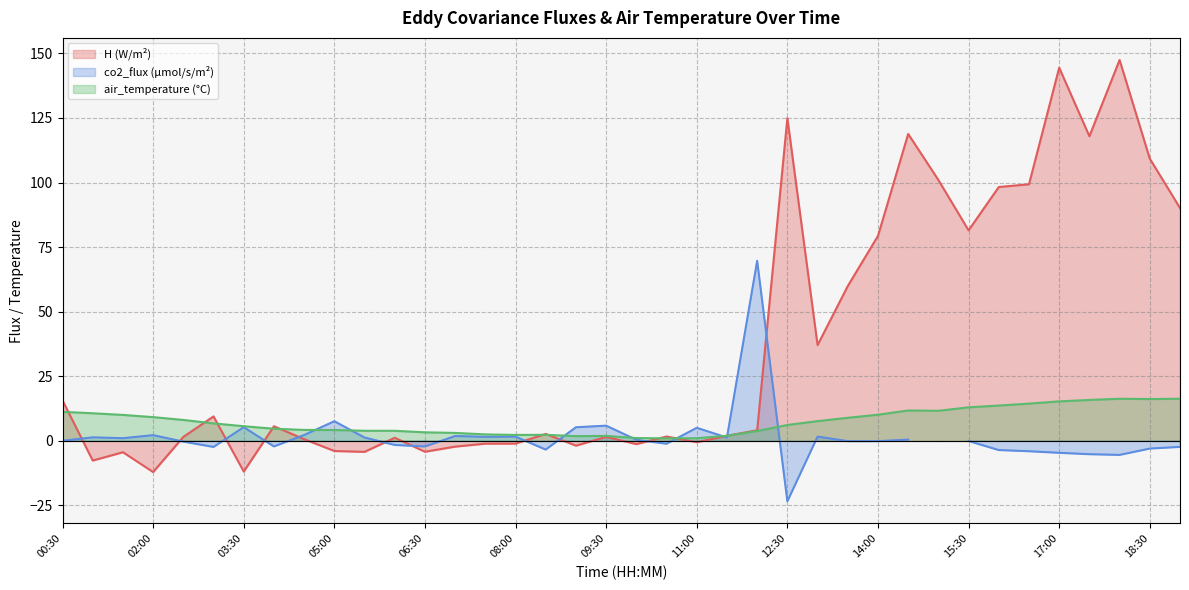

Count the number of categories in the chart.

38